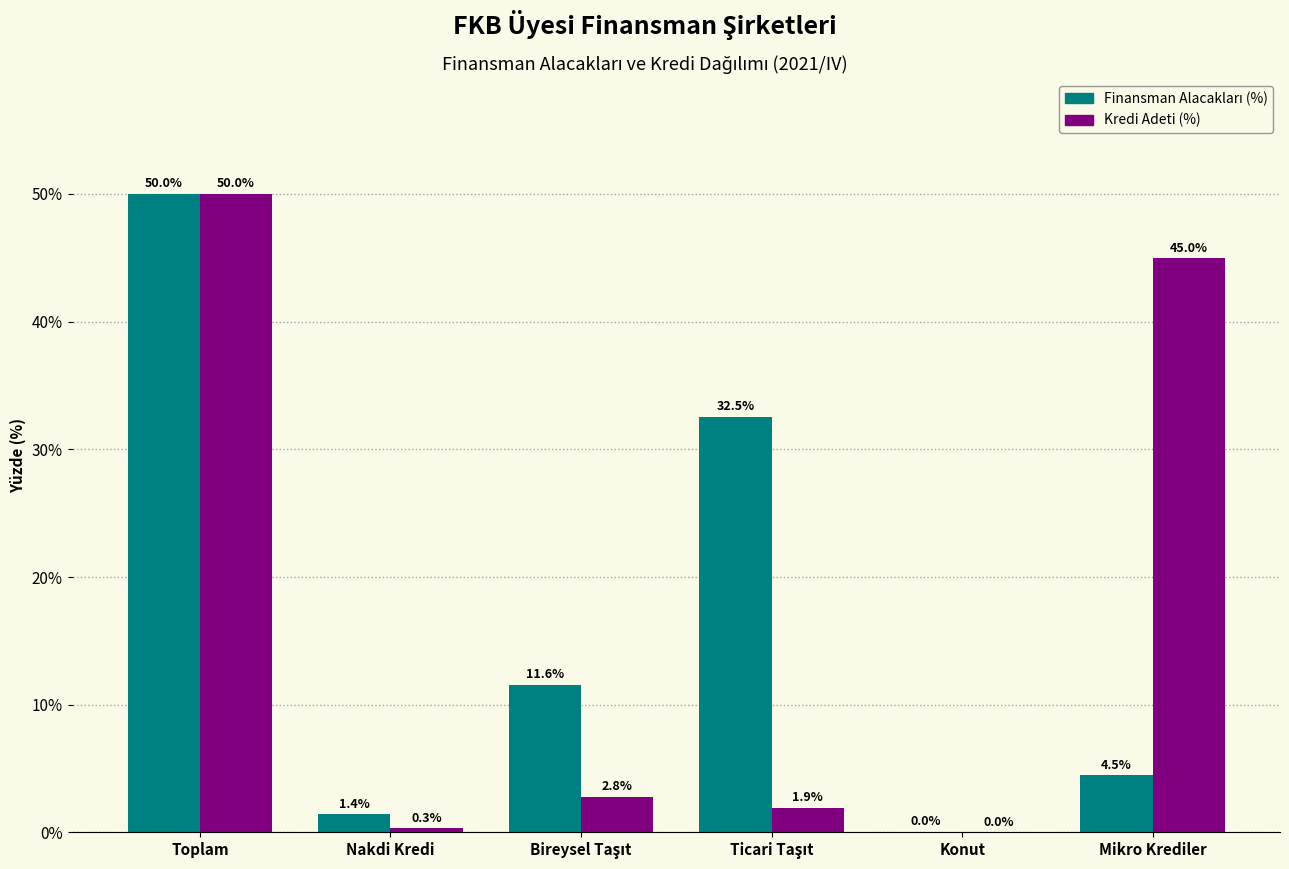

The Kredi Adeti (%) series shows 0.0 at Konut. True or false?

True